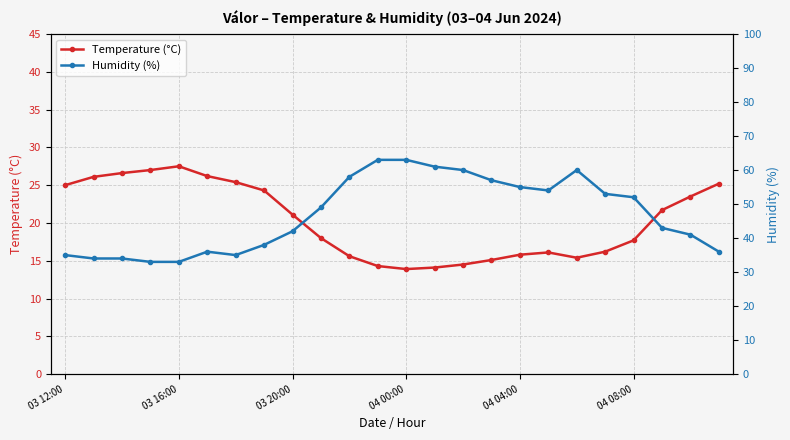

Is it true that Temperature (°C) equals 27.5 at 03 16:00?

True